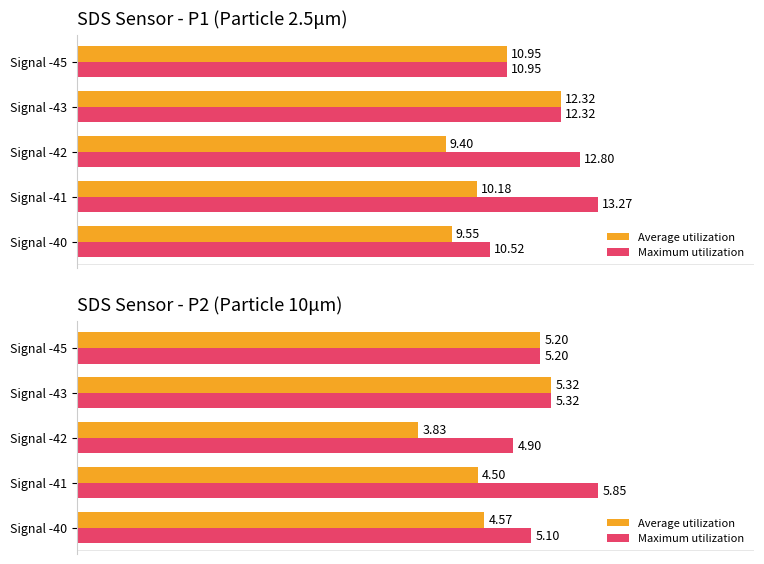

How many values in the Average utilization series exceed 4?

4